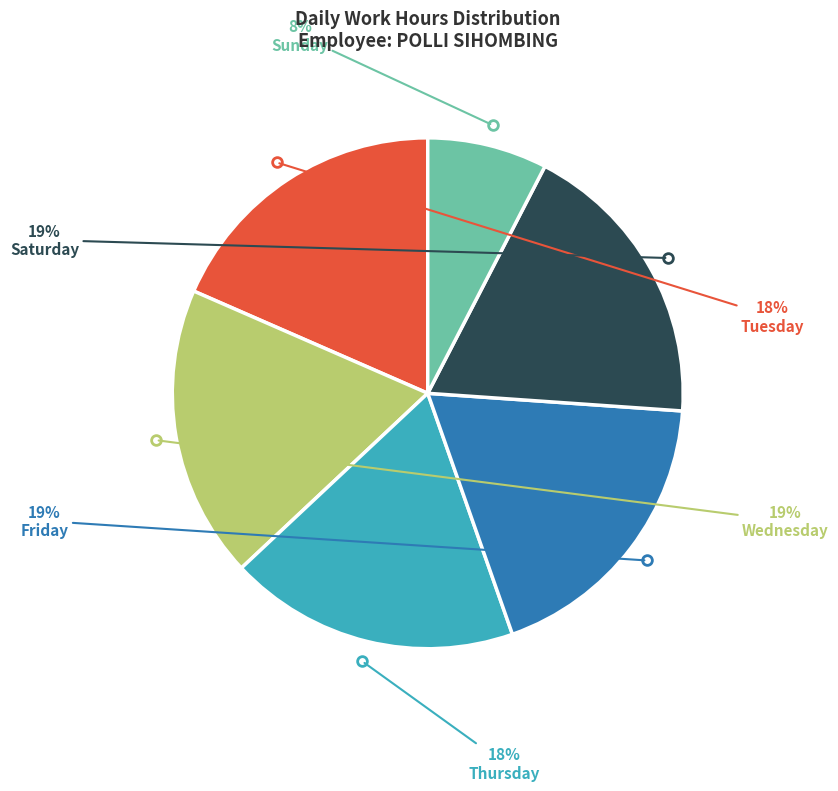

Is there a majority slice in this chart?

No